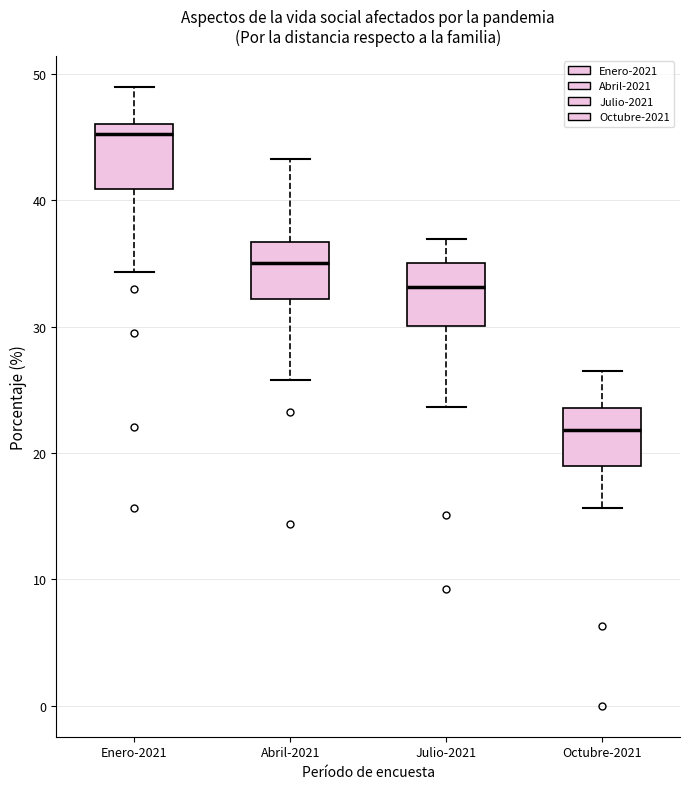

Where is the upper edge of the box for Julio-2021 on the y-axis? The values are not printed on the chart, so give them approximately, as read against the axis.

35